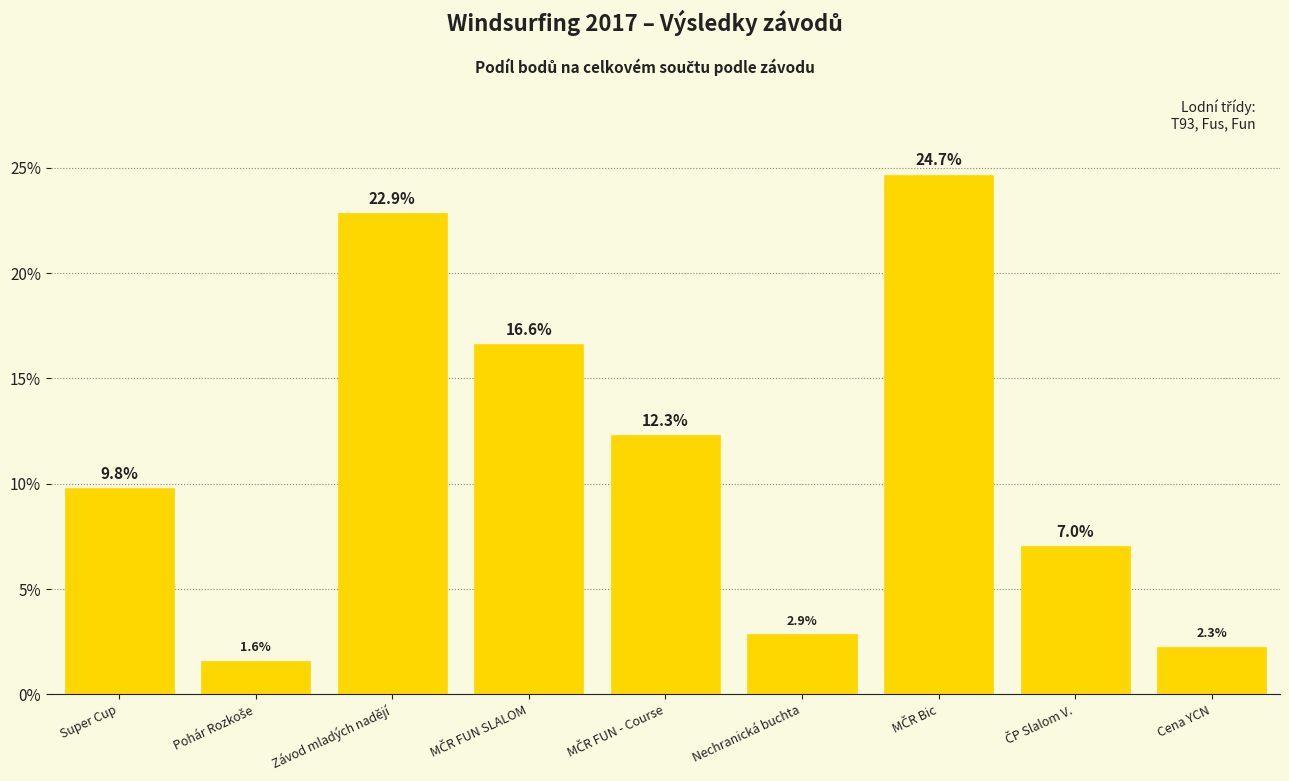

Rank the categories by value from highest to lowest.

MČR Bic, Závod mladých nadějí, MČR FUN SLALOM, MČR FUN - Course, Super Cup, ČP Slalom V., Nechranická buchta, Cena YCN, Pohár Rozkoše